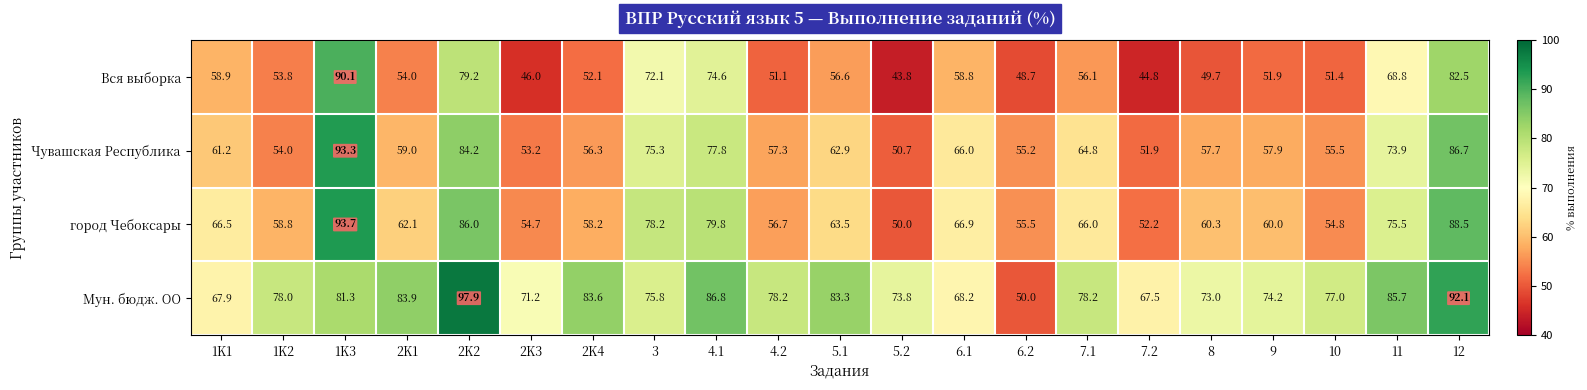

What is the average value of the Мун. бюдж. ОО series?

77.5